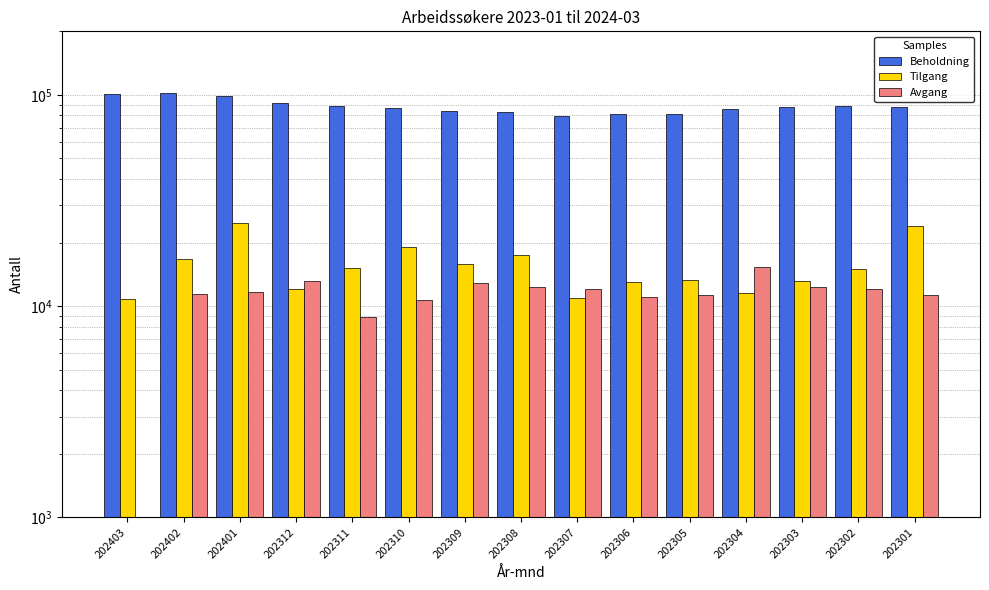

What are all the series names shown in the legend?

Beholdning, Tilgang, Avgang